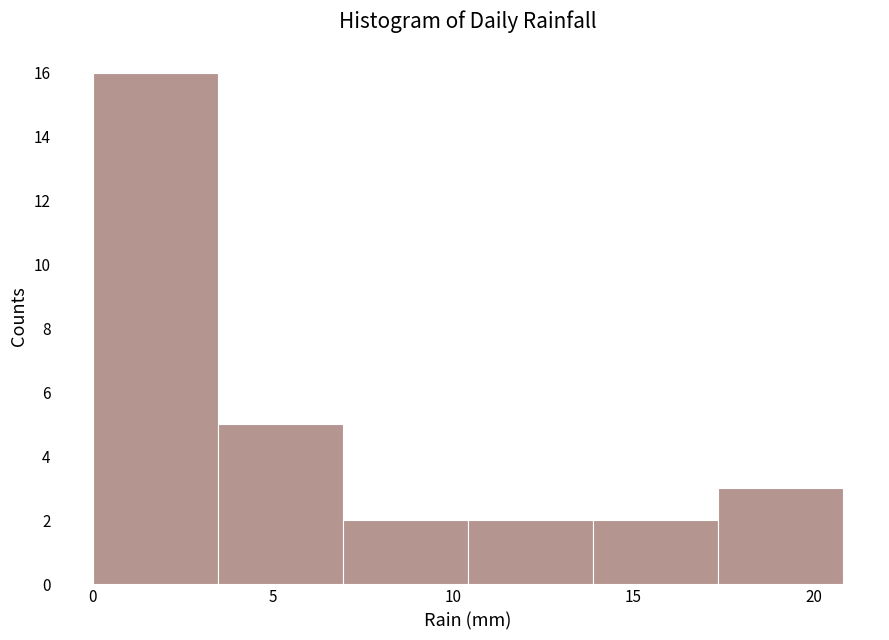

Reading left to right, transcribe this chart: for each bar, give the range it covers on the x-axis and its height. Neither the bar edges nor the heights are printed on the chart, so give them approximately, as read against the axes.

0.0 to 3.5: 16
3.5 to 7.0: 5
7.0 to 10.5: 2
10.5 to 14.0: 2
14.0 to 17.5: 2
17.5 to 21.0: 3